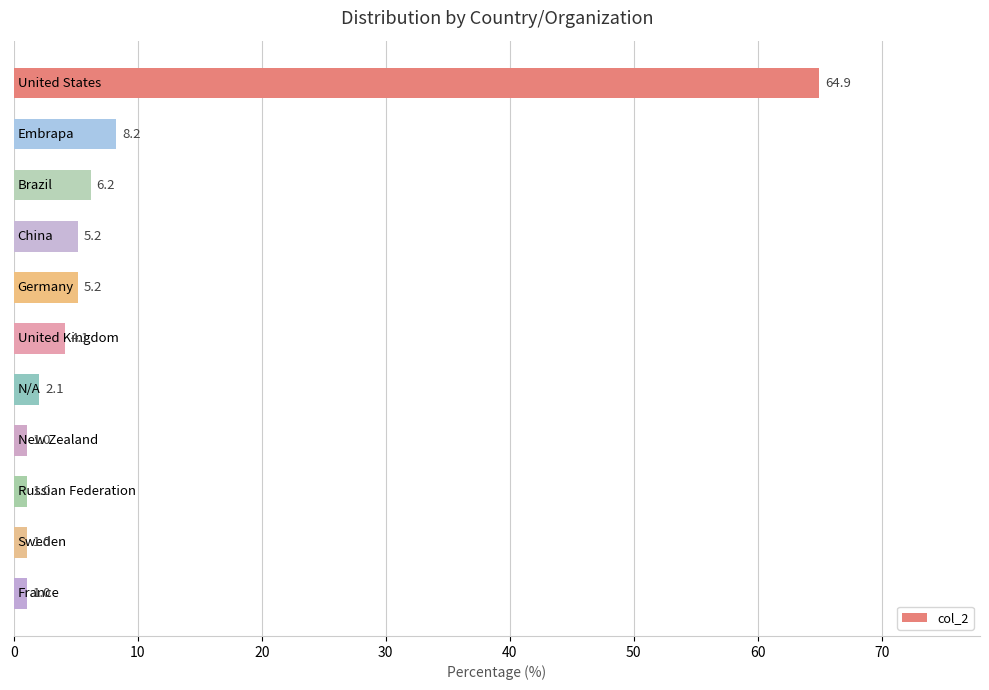

What is the difference between the second highest and minimum values?

7.2